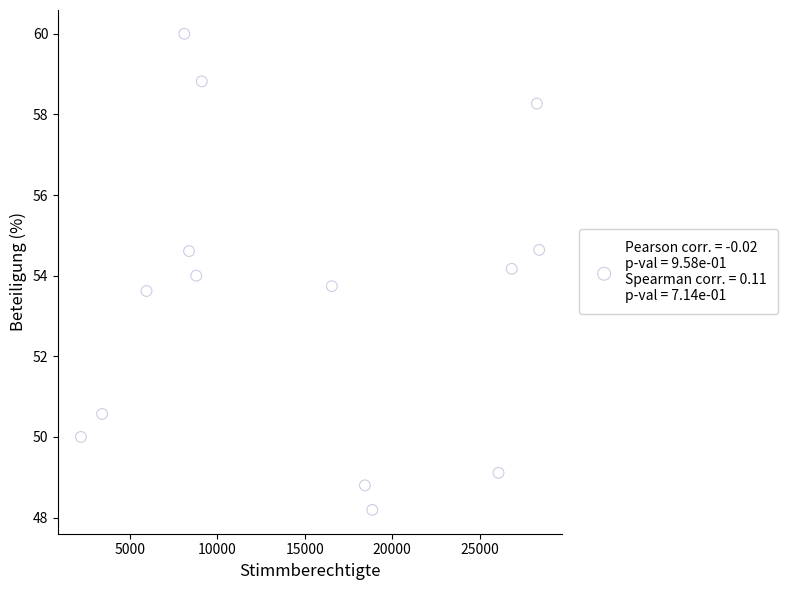

What is the range of Y values (max minus min)?

11.8